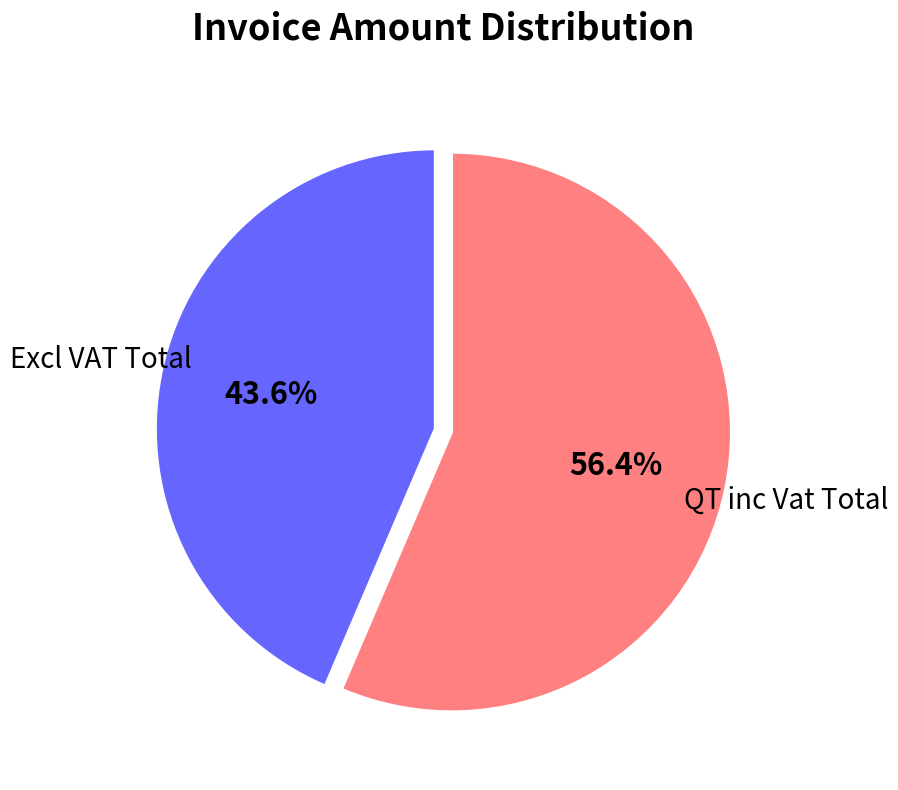

Is it true that Excl VAT Total is 32% of the pie?

False